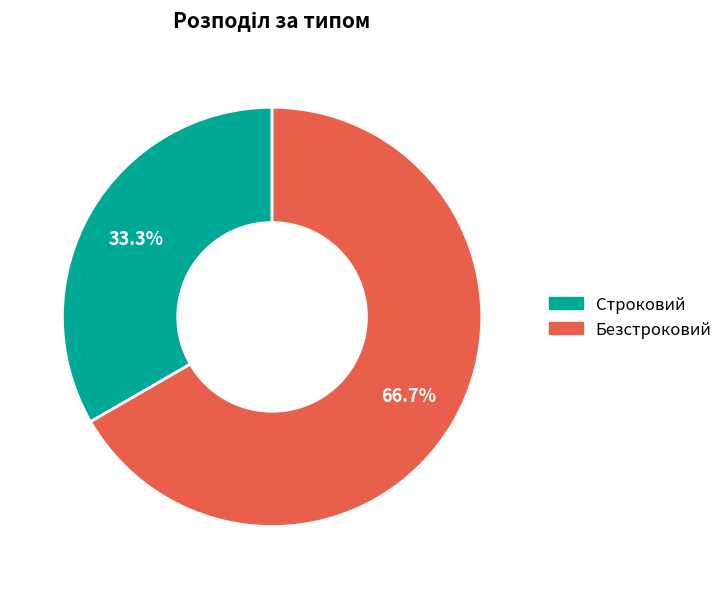

How many slices are in this pie chart?

2